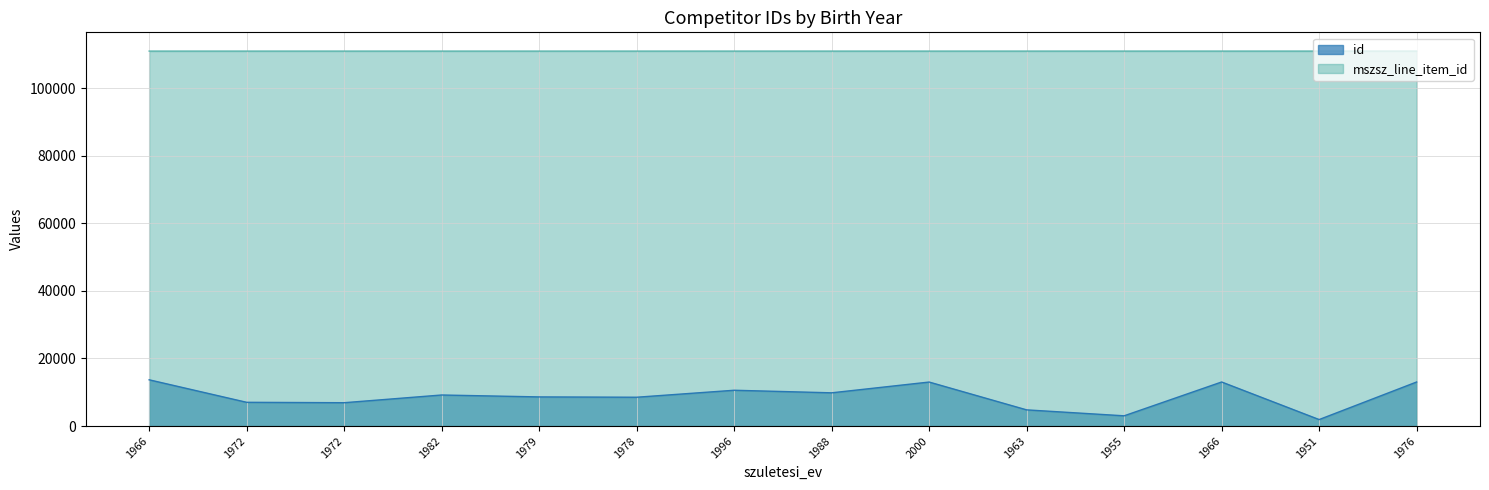

At 1988, list the series in order from smallest to largest.

id, mszsz_line_item_id